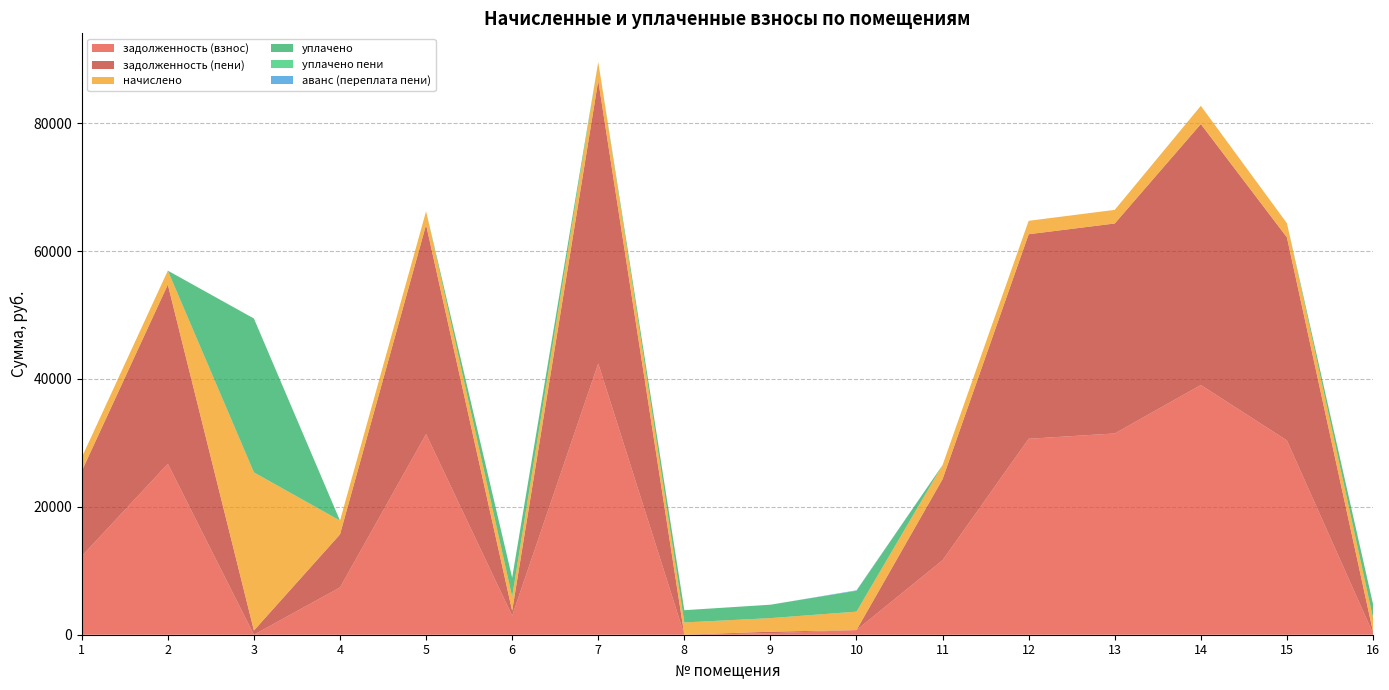

Reading left to right, transcribe all the data shown in this chart.

задолженность (взнос): 12291.0	26722.1	0.0	7396.6	31369.4	2979.4	42414.7	0.0	235.9	729.3	11656.0	30639.7	31472.4	39046.0	30379.2	234.2
задолженность (пени): 13294.1	28021.4	660.0	8291.3	32722.6	761.9	44228.3	0.0	235.9	0.0	12672.8	31983.5	32830.0	40808.8	31750.7	242.1
начислено: 2130.3	2185.8	24722.9	2158.0	2123.4	2199.7	2914.4	1918.2	2123.4	2879.7	2206.6	2095.6	2130.3	2845.0	2213.6	2178.8
уплачено: 0.0	0.0	24062.9	0.0	0.0	2979.4	0.0	1918.2	2098.3	3267.9	0.0	0.0	0.0	0.0	0.0	2153.1
уплачено пени: 0.0	0.0	0.0	0.0	0.0	0.0	0.0	0.0	0.0	1.2	0.0	0.0	0.0	0.0	0.0	3.3
аванс (переплата пени): 0.0	0.0	0.0	0.0	0.0	0.0	0.0	0.0	0.0	68.2	0.0	0.0	0.0	0.0	0.0	0.0